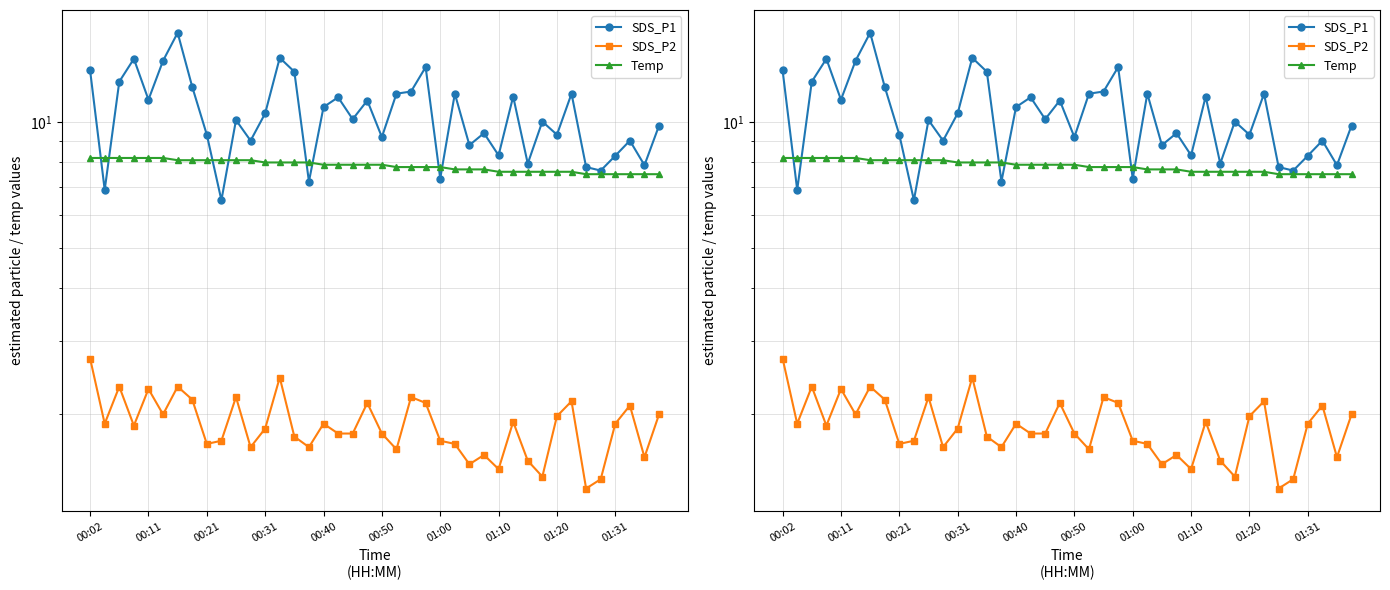

How many Temp values are between 7 and 8?

28